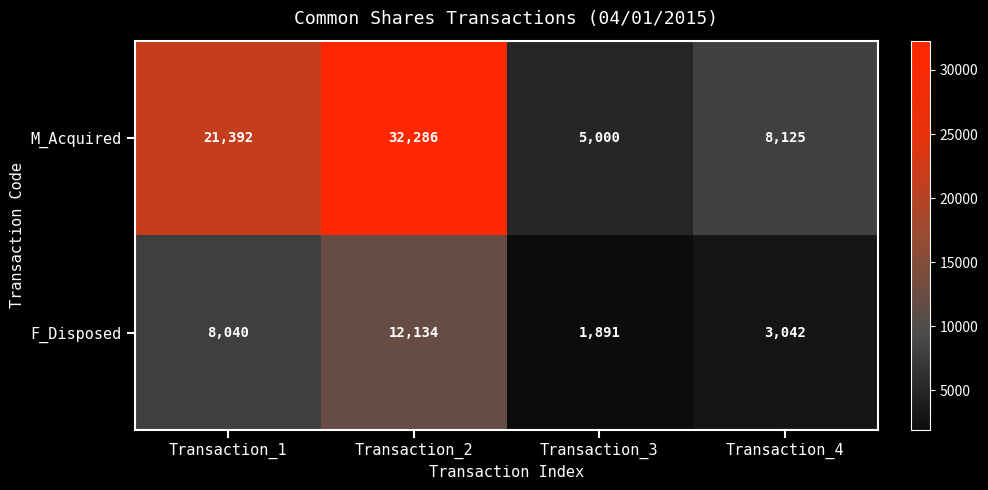

What is the difference between the maximum and minimum values in the M_Acquired series?

27286